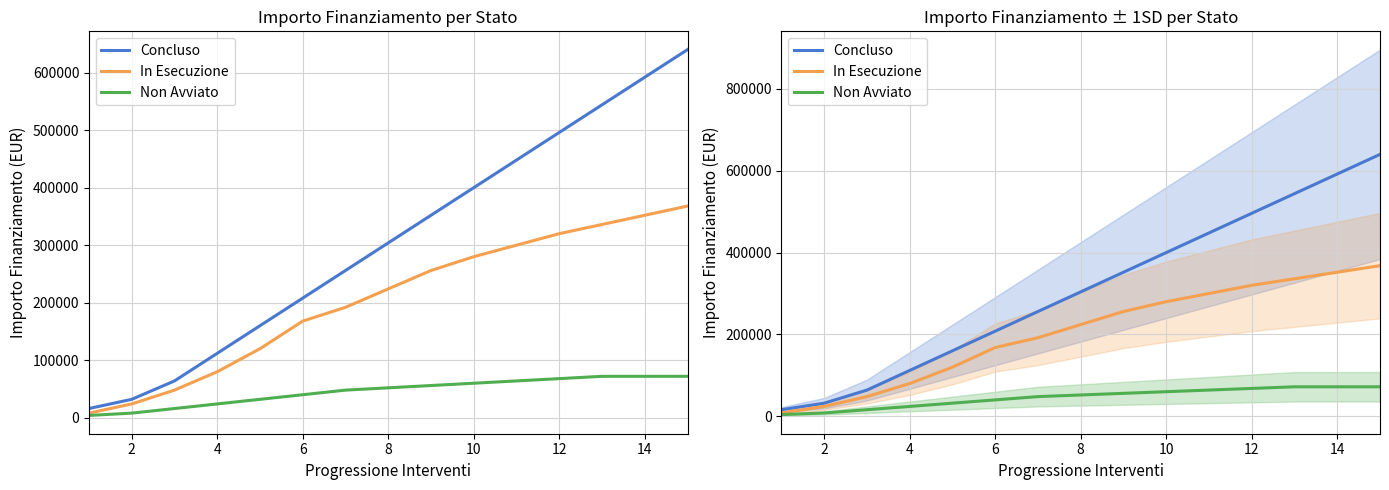

Rank the series by their maximum value, from highest to lowest.

Concluso, In Esecuzione, Non Avviato